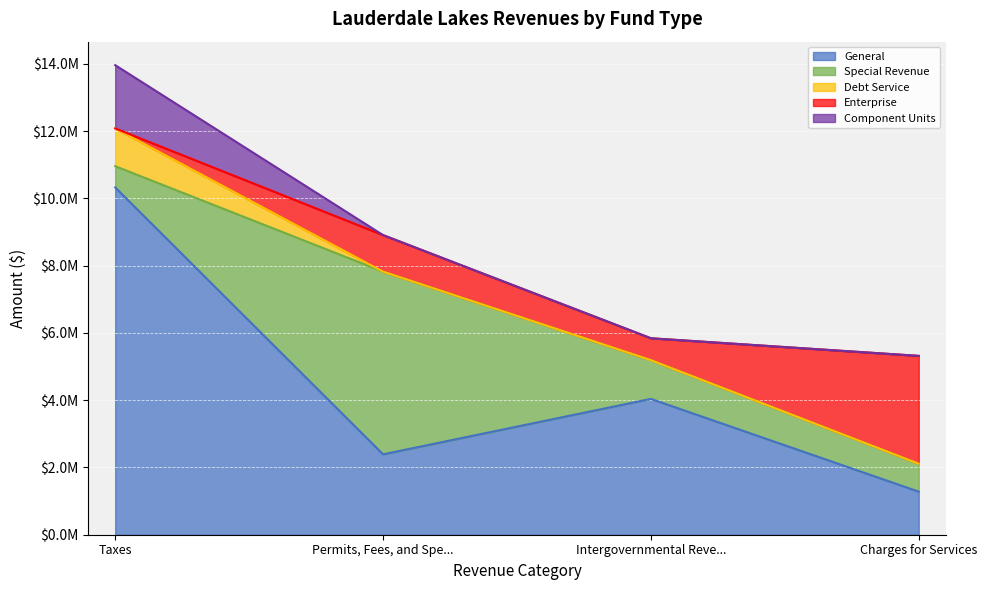

How many interior local peaks does the Enterprise series have?

1